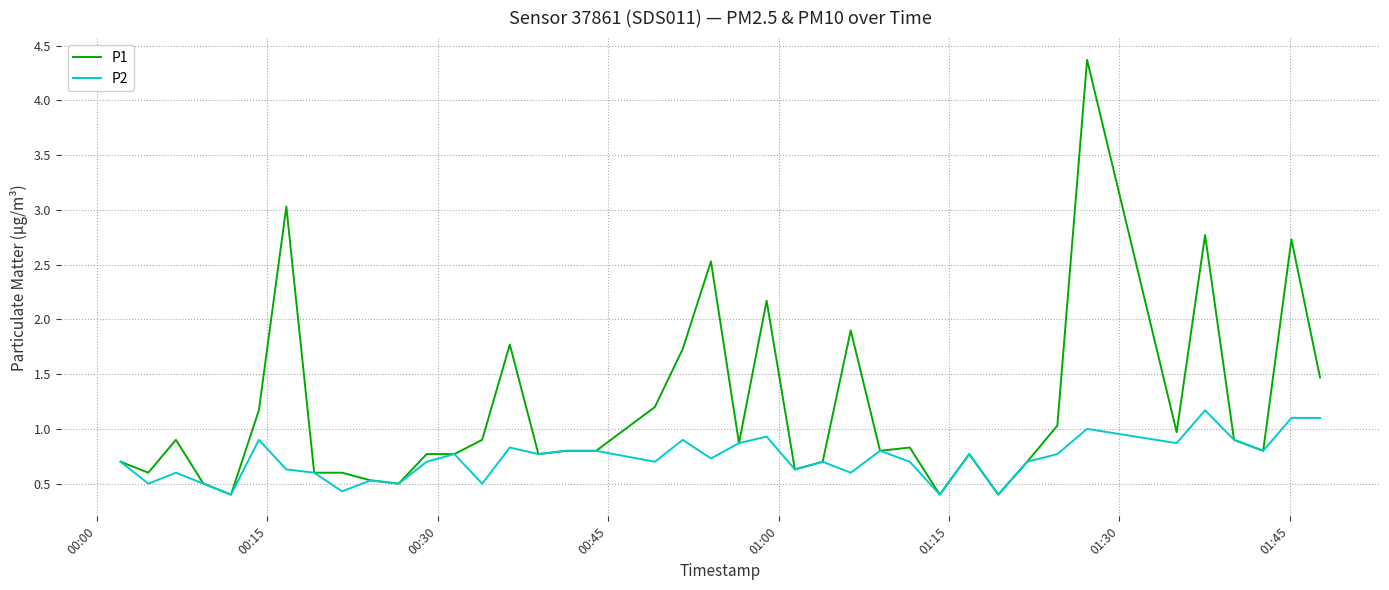

What is the maximum value shown in the chart?

4.4